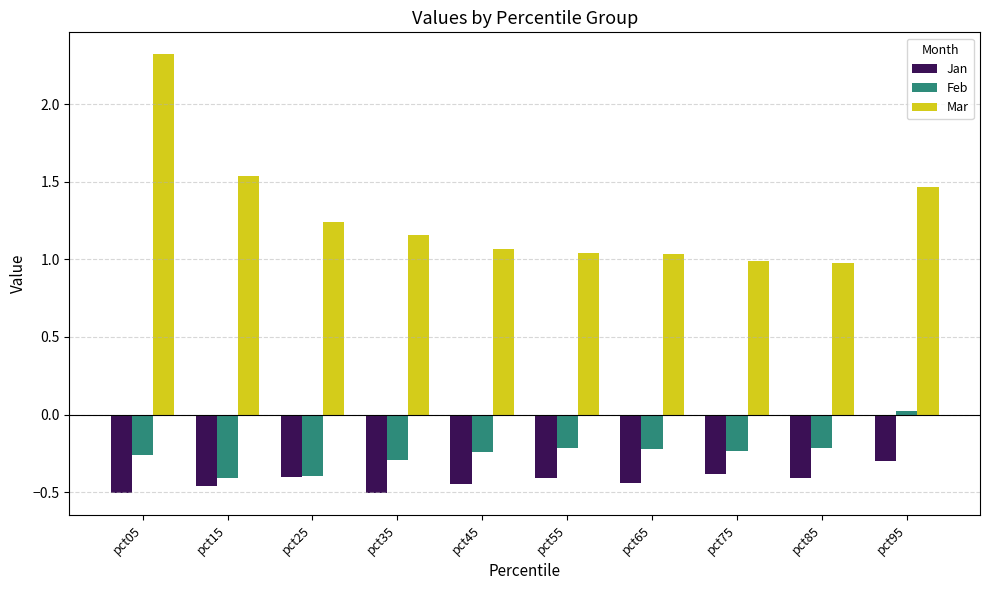

What is the sum of all Jan values?

-4.3